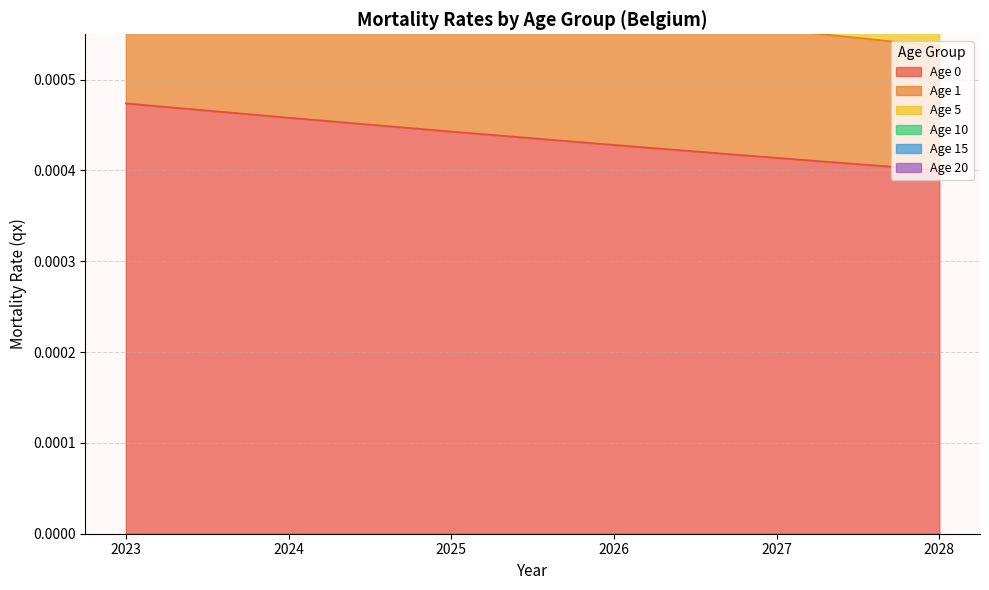

The value of Age 15 at 2028 is 0.0. True or false?

False